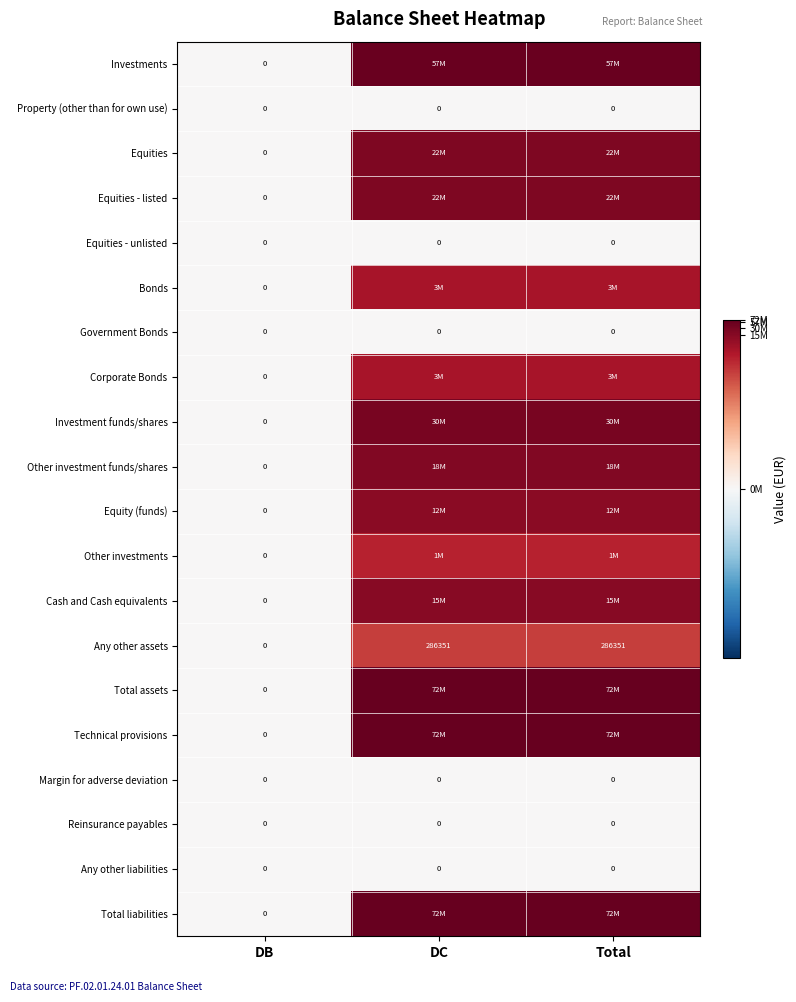

True or false: Investments has a value of 0.0 at DB.

True